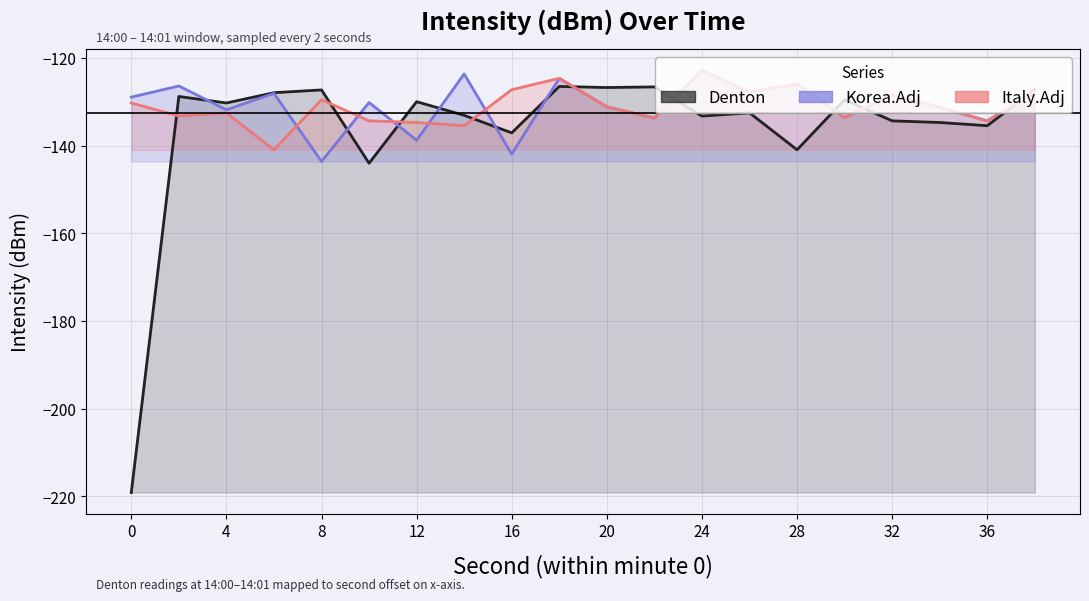

Reading left to right, extract all data points from this chart.

Denton: 0=-219.1	2=-128.8	4=-130.2	6=-127.9	8=-127.3	10=-144.0	12=-129.9	14=-133.1	16=-137.0	18=-126.5	20=-126.7	22=-126.6	24=-133.2	26=-132.5	28=-140.9	30=-129.5	32=-134.3	34=-134.7	36=-135.4	38=-127.2
Korea.Adj: 0=-128.9	2=-126.4	4=-131.8	6=-128.0	8=-143.6	10=-130.1	12=-138.7	14=-123.6	16=-141.9	18=-124.6	20=-131.1	22=-133.7	24=-122.7	26=-127.8	28=-125.9	30=-133.5	32=-128.4	34=-131.2	36=-134.3	38=-127.6
Italy.Adj: 0=-130.2	2=-133.2	4=-132.5	6=-140.9	8=-129.5	10=-134.3	12=-134.7	14=-135.4	16=-127.2	18=-124.6	20=-131.1	22=-133.7	24=-122.7	26=-127.8	28=-125.9	30=-133.5	32=-128.4	34=-131.2	36=-134.3	38=-127.6